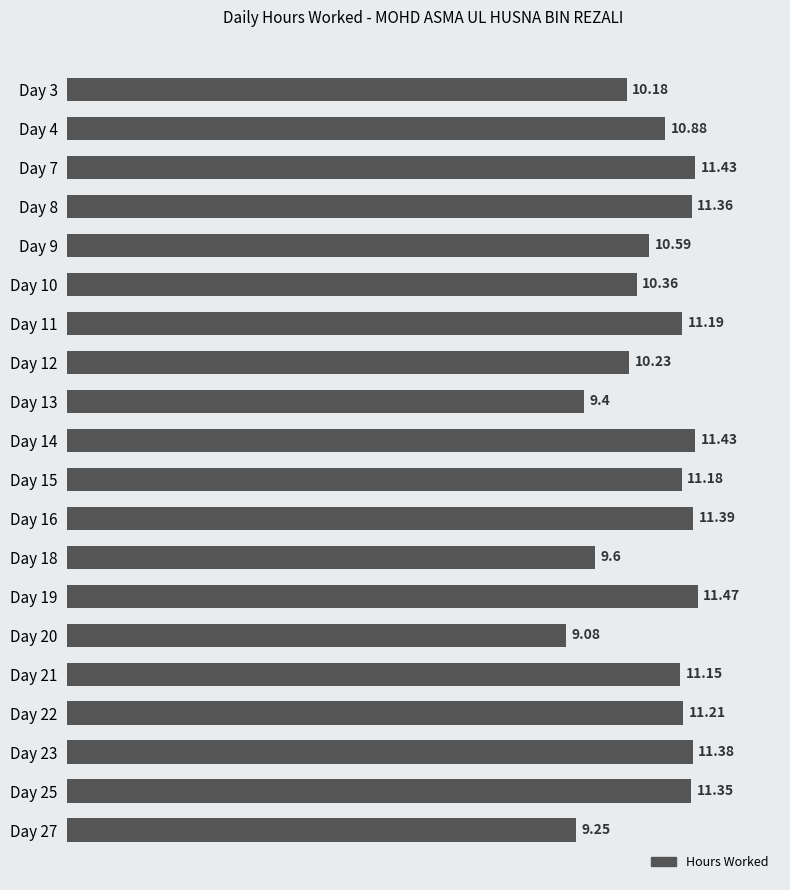

What is the sum of the values at Day 18 and Day 12?

19.8